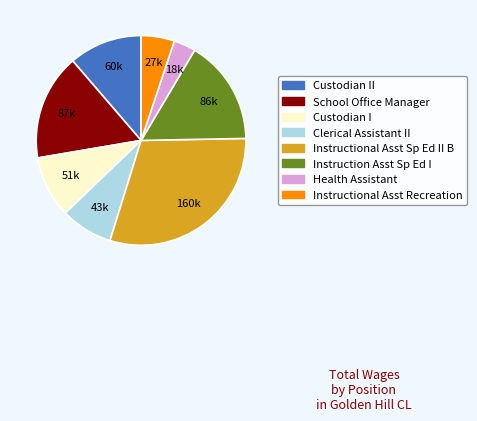

Is there a majority slice in this chart?

No